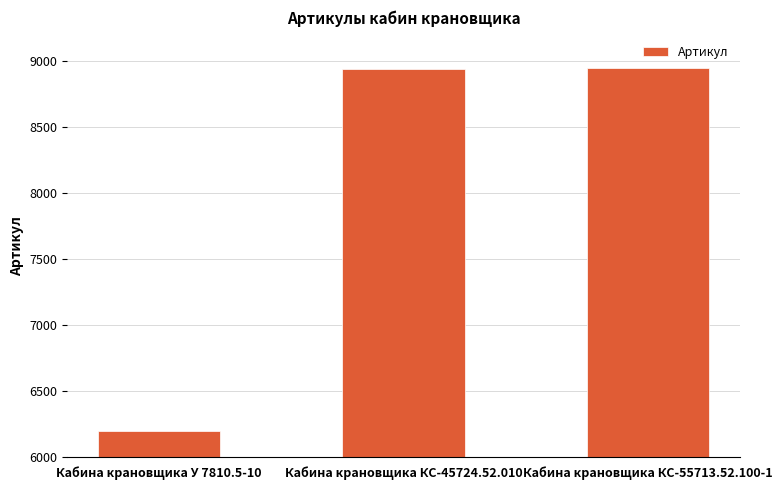

What is the change in value from Кабина крановщика КС-45724.52.010 to Кабина крановщика КС-55713.52.100-1?

+1